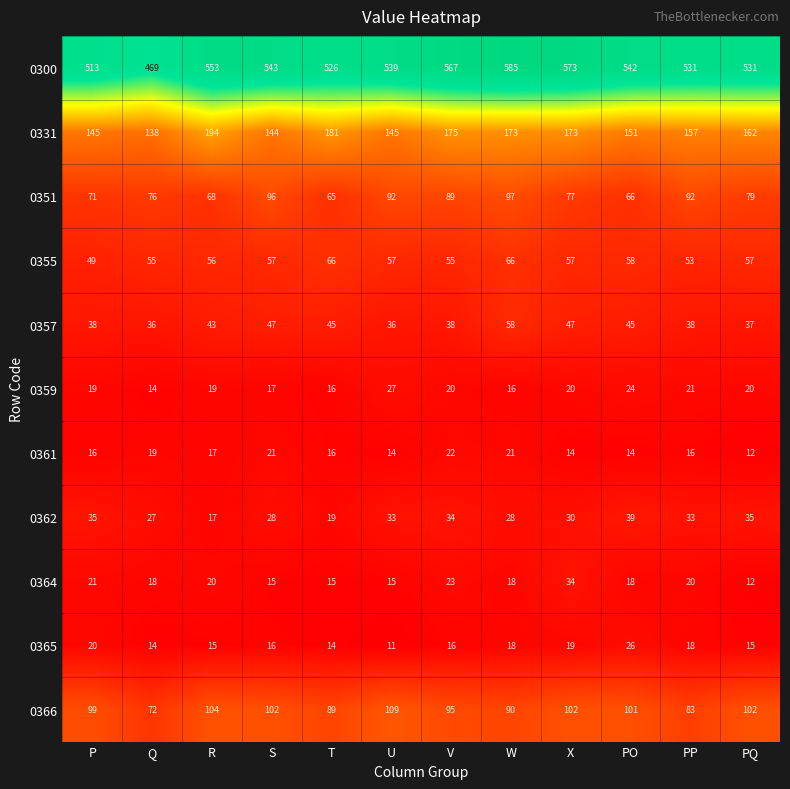

Is the value of 0331 at Q greater than the value of 0366 at V?

Yes